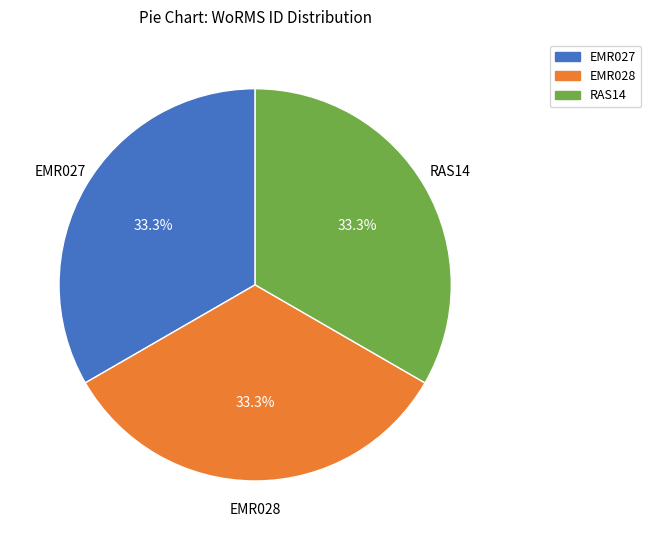

What is the ratio of the value at EMR027 to the value at RAS14?

1.0